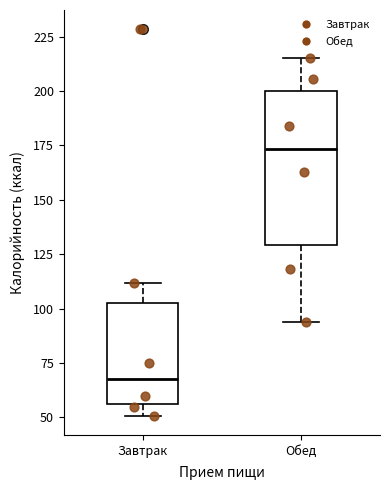

Which box is the tallest, from its lower edge to its upper edge?

Обед